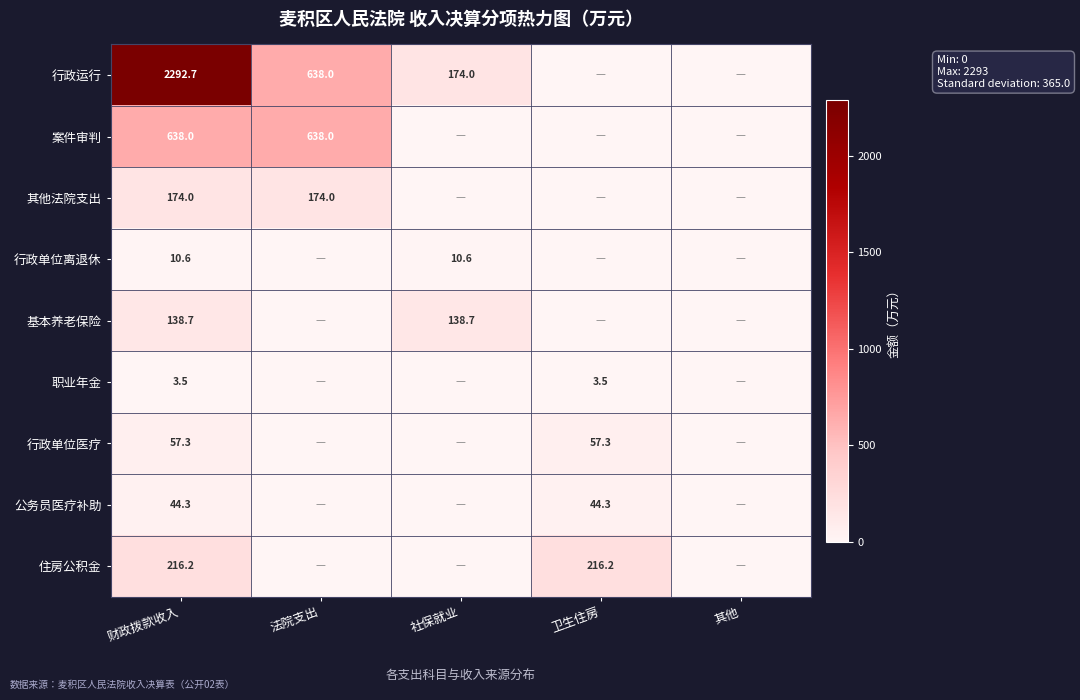

What is the total value across all series at 社保就业?

323.3